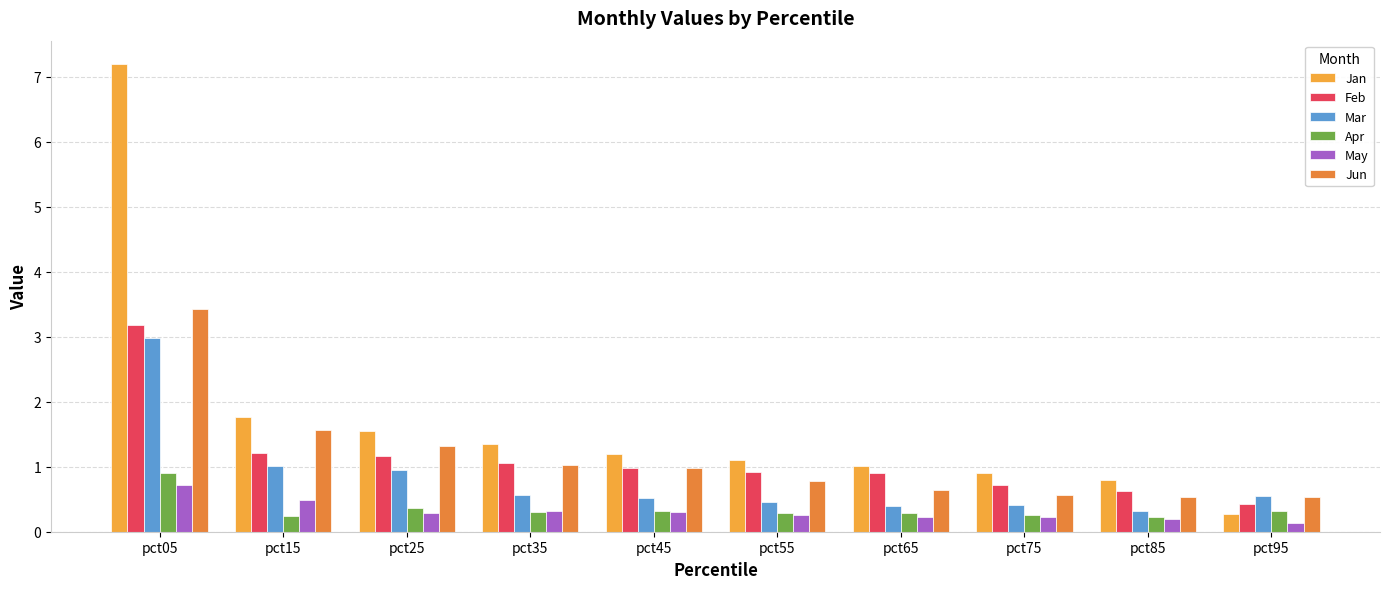

The Jun series shows 0.5 at pct45. True or false?

False